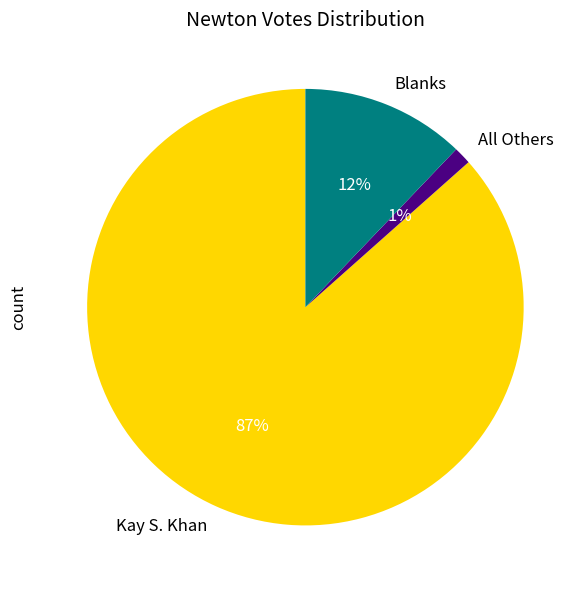

The Kay S. Khan slice represents 87% of the pie. True or false?

True